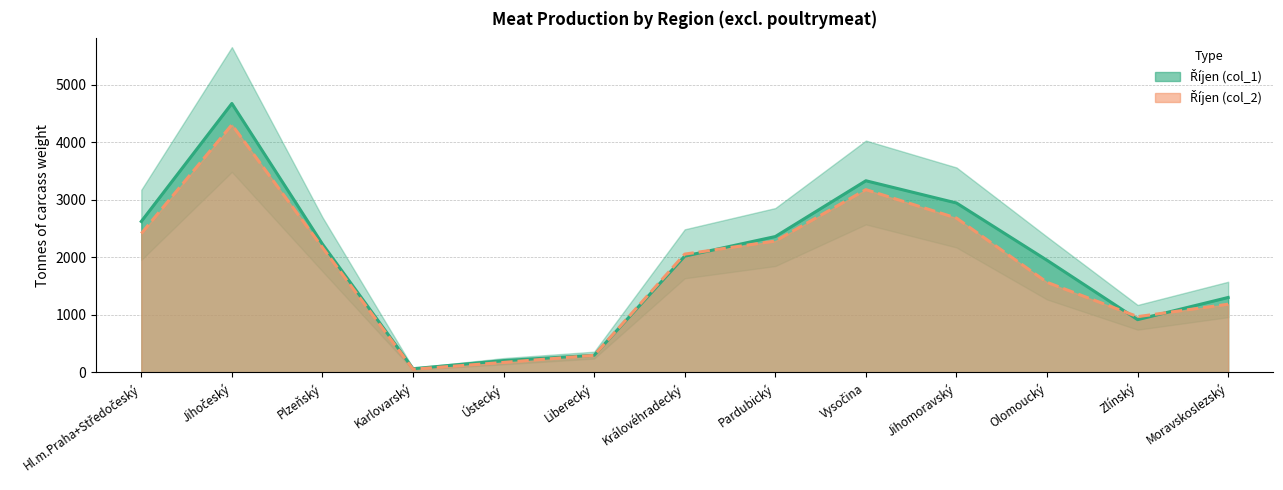

Which has a higher value, Moravskoslezský or Jihomoravský?

Jihomoravský